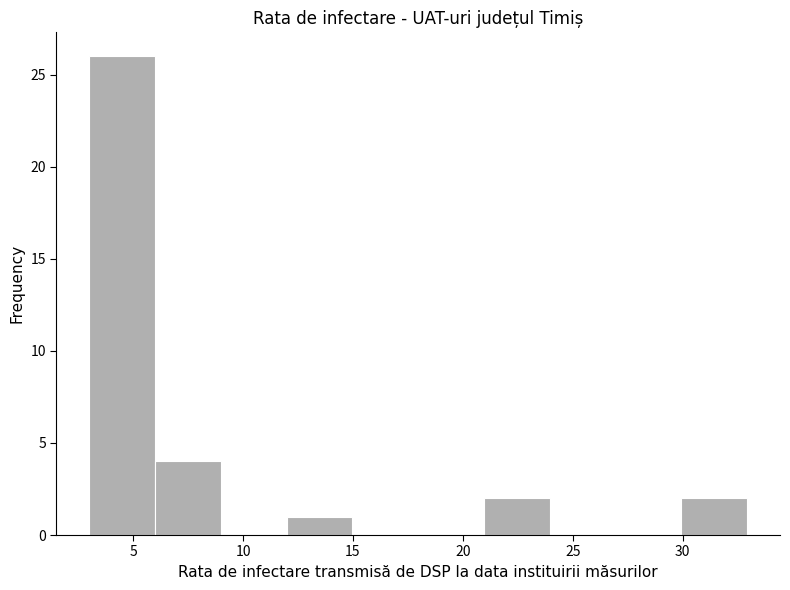

How tall is the bar that spans 21 to 24 on the x-axis? Neither the bar edges nor the heights are printed on the chart, so give them approximately, as read against the axes.

2